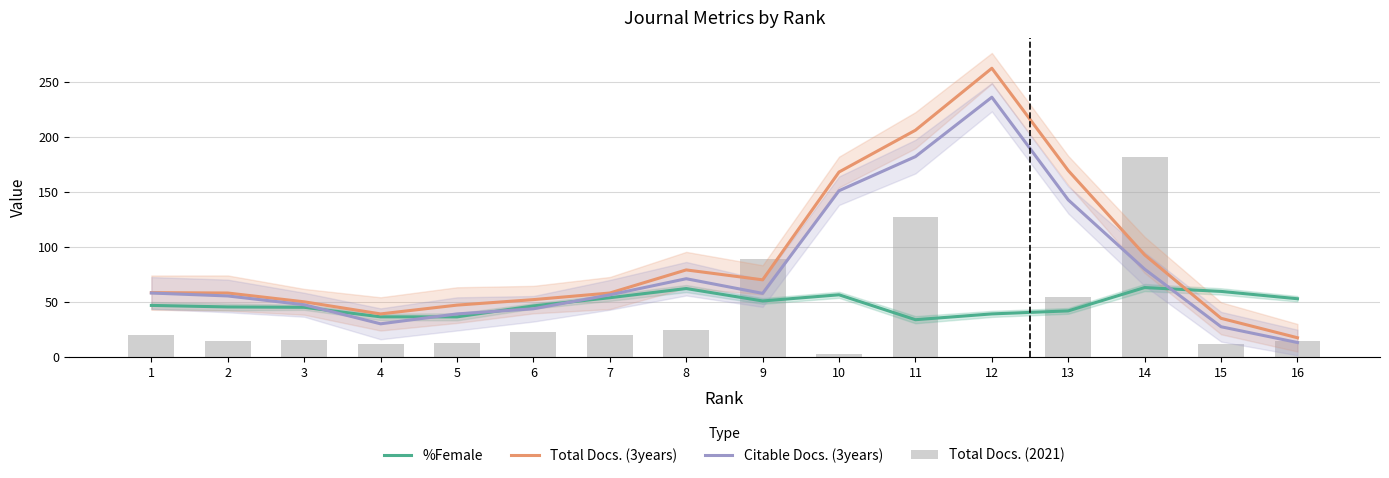

Is the value of Total Docs. (2021) at 11 greater than the value of Citable Docs. (3years) at 10?

No